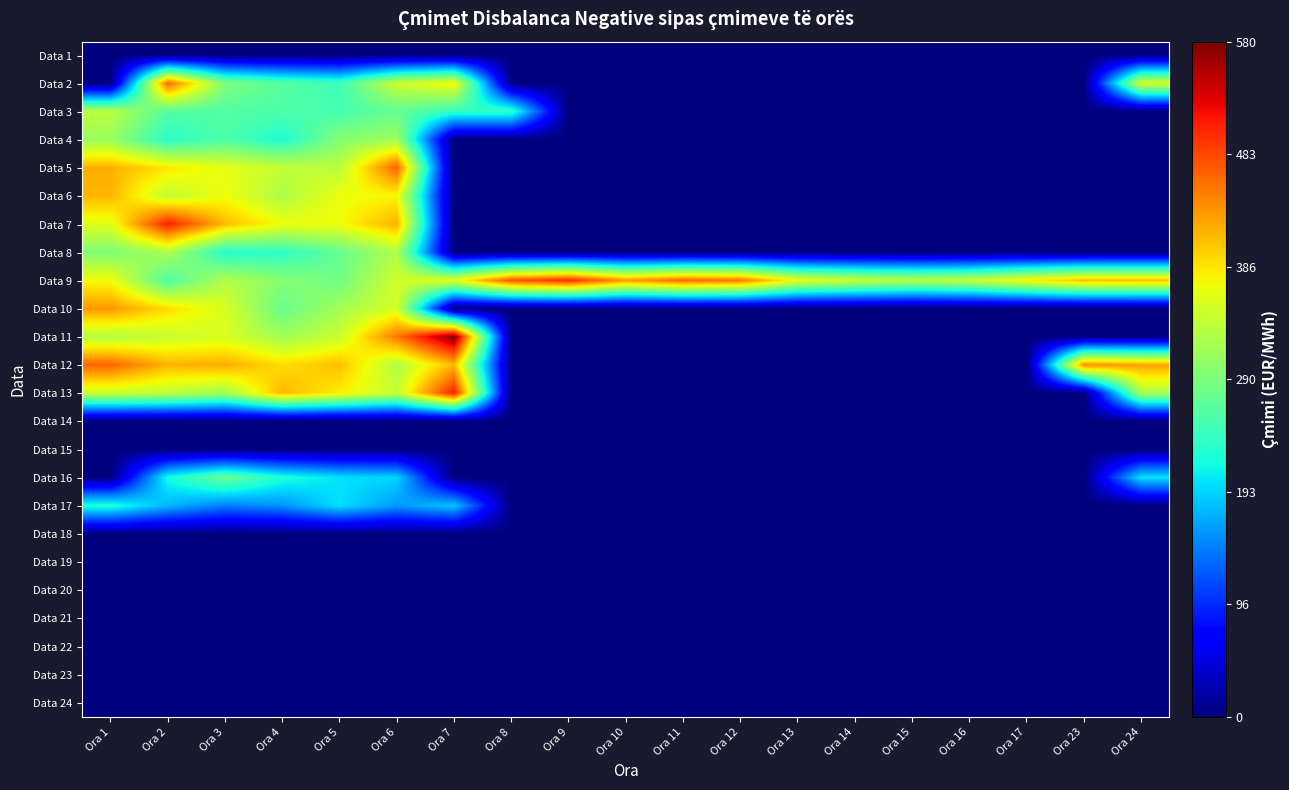

Which series changed the most between Ora 12 and Ora 16?

Data 9